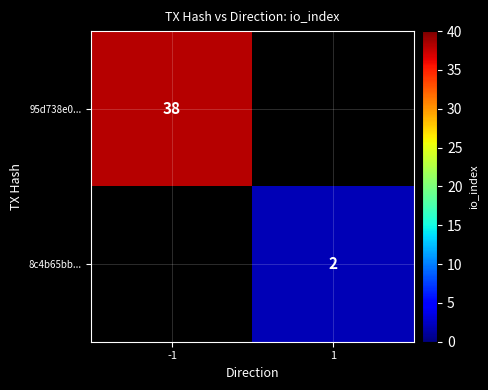

Is it true that 95d738e0... equals 51 at -1?

False